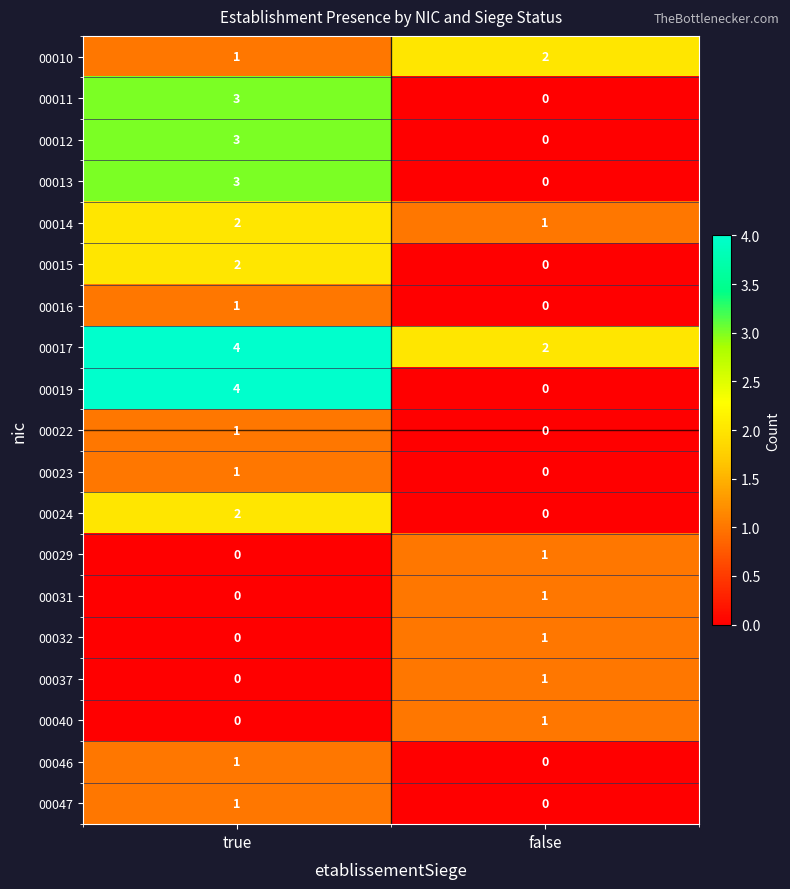

At which category is the sum across all series the highest?

true